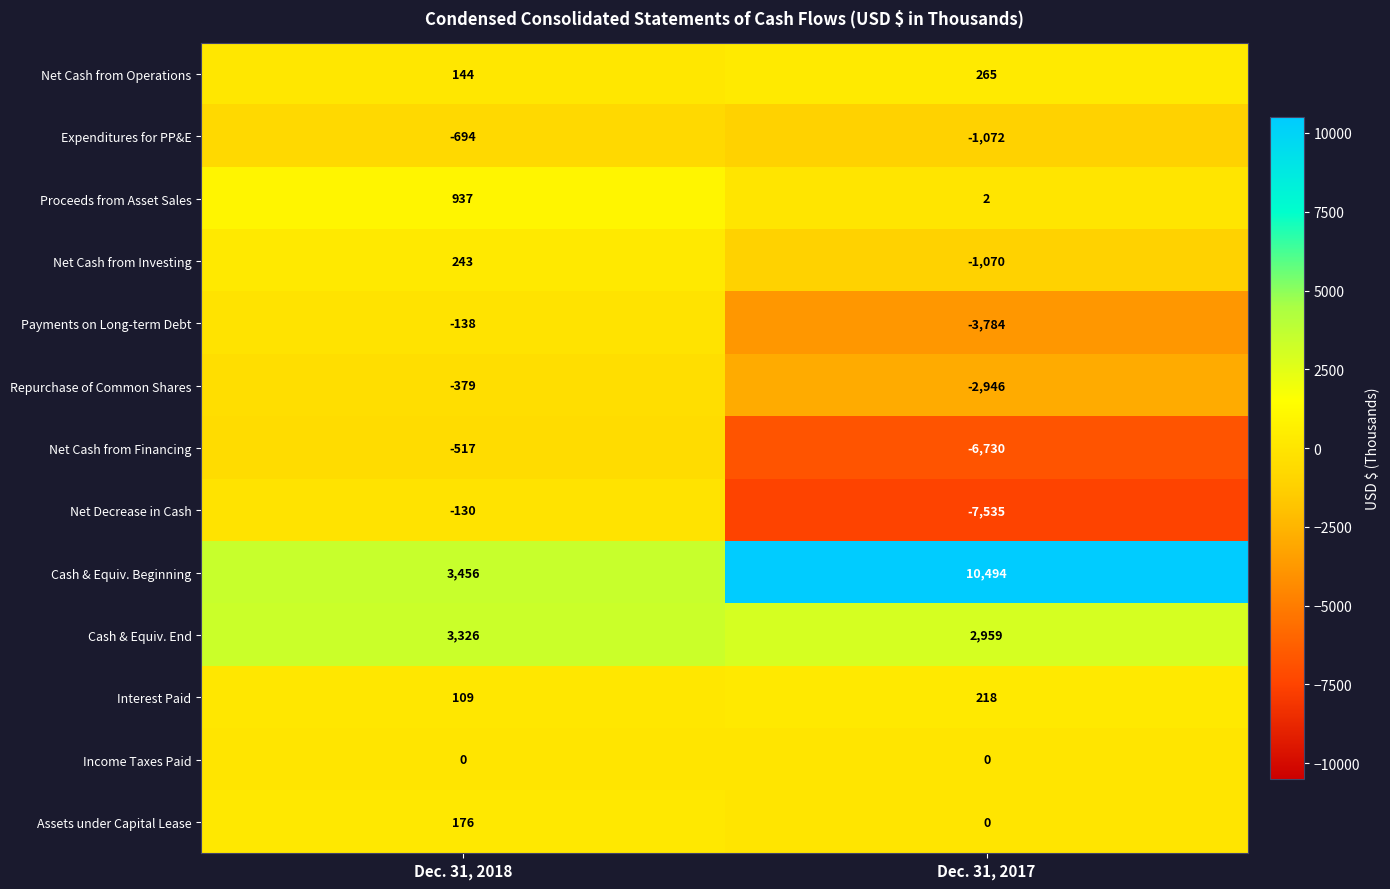

The Net Cash from Operations series shows 468 at Dec. 31, 2017. True or false?

False